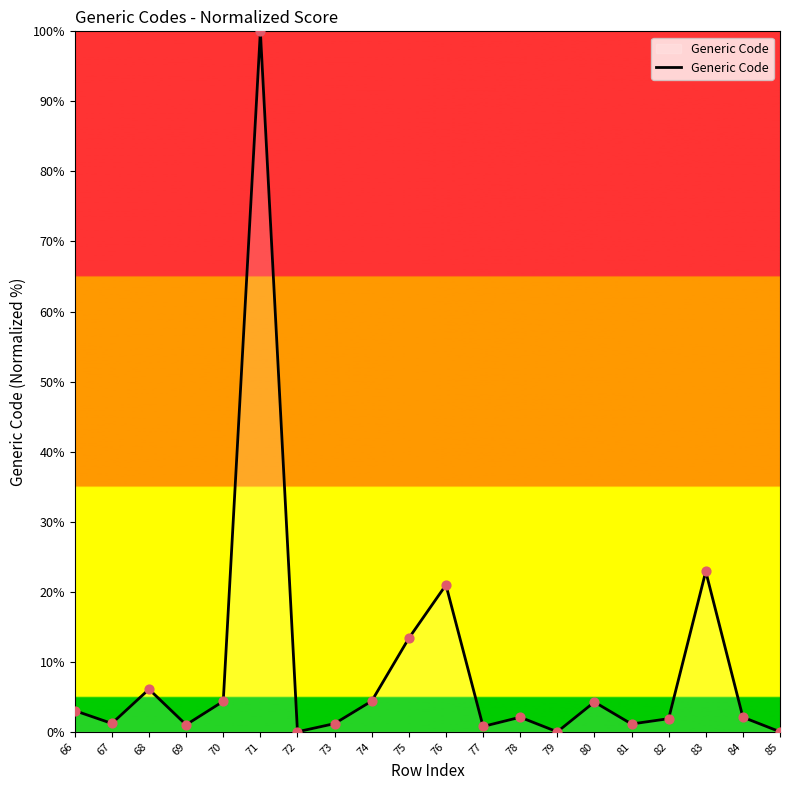

What is the ratio of the value at 67 to the value at 80?

0.3